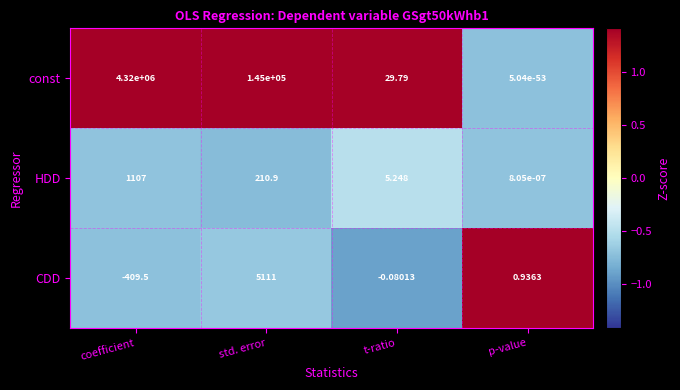

Which series has the largest range (max minus min)?

const